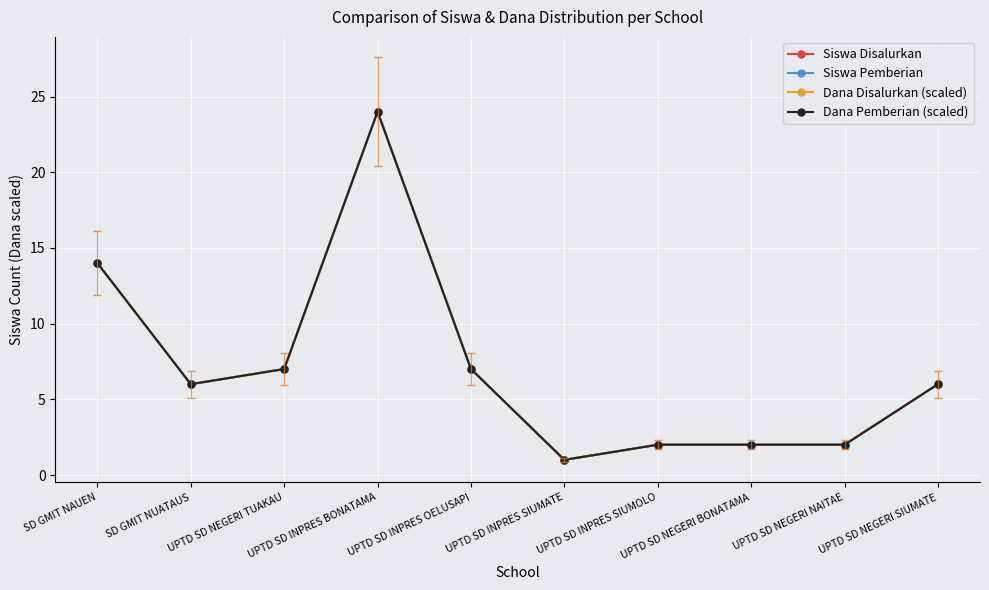

Is it true that Siswa Pemberian equals 3.1 at UPTD SD INPRES SIUMOLO?

False